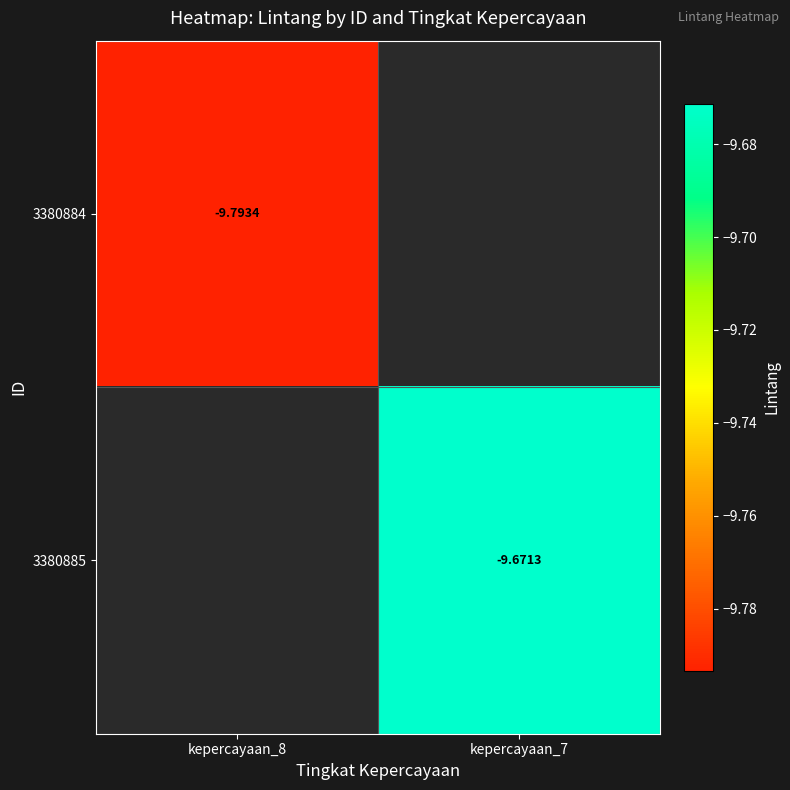

Which label corresponds to the largest value in the chart?

kepercayaan_7